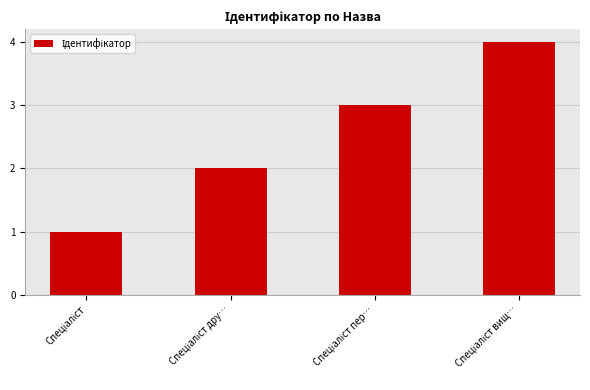

What is the greatest value displayed?

4